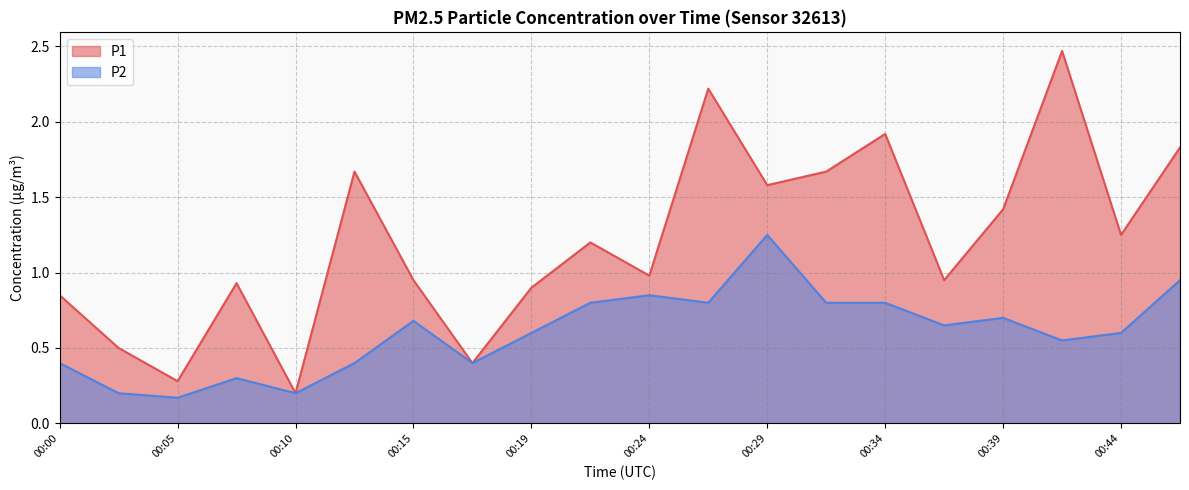

Rank the categories by P2 value from highest to lowest.

00:29, 00:46, 00:24, 00:22, 00:27, 00:32, 00:34, 00:39, 00:15, 00:36, 00:19, 00:44, 00:41, 00:00, 00:12, 00:17, 00:07, 00:02, 00:10, 00:05